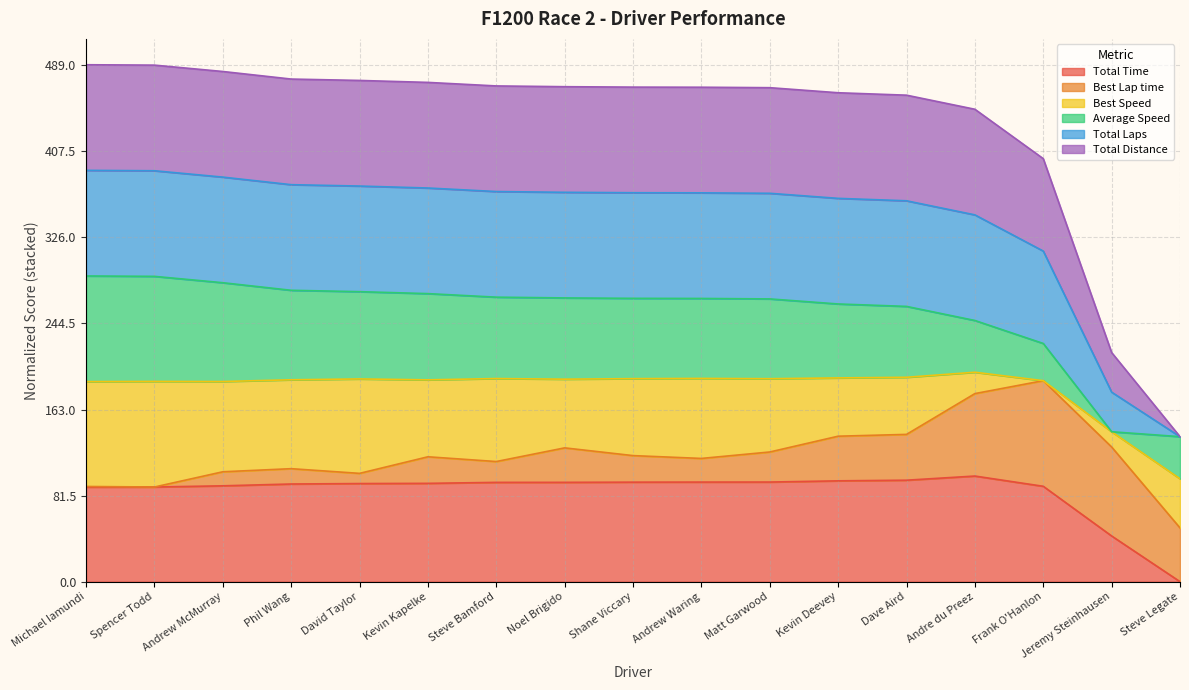

What is the spread (max minus min) of values at Shane Viccary?

374.0